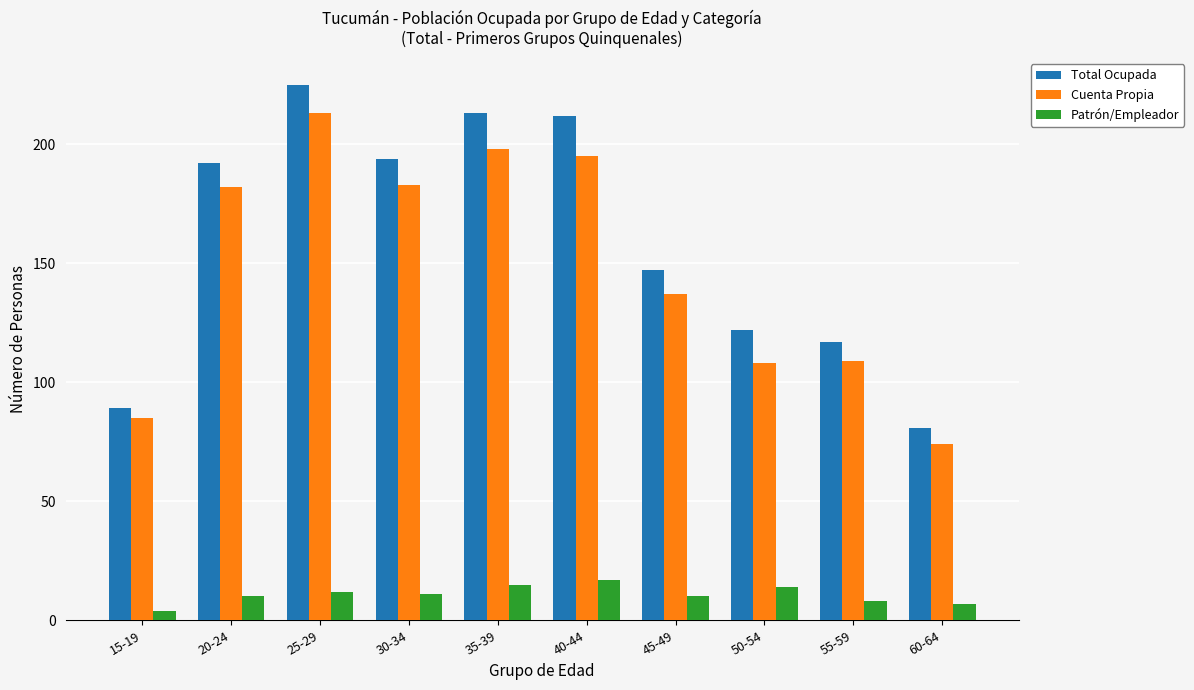

What is the value of the Cuenta Propia bar at the 1st from the left?

85